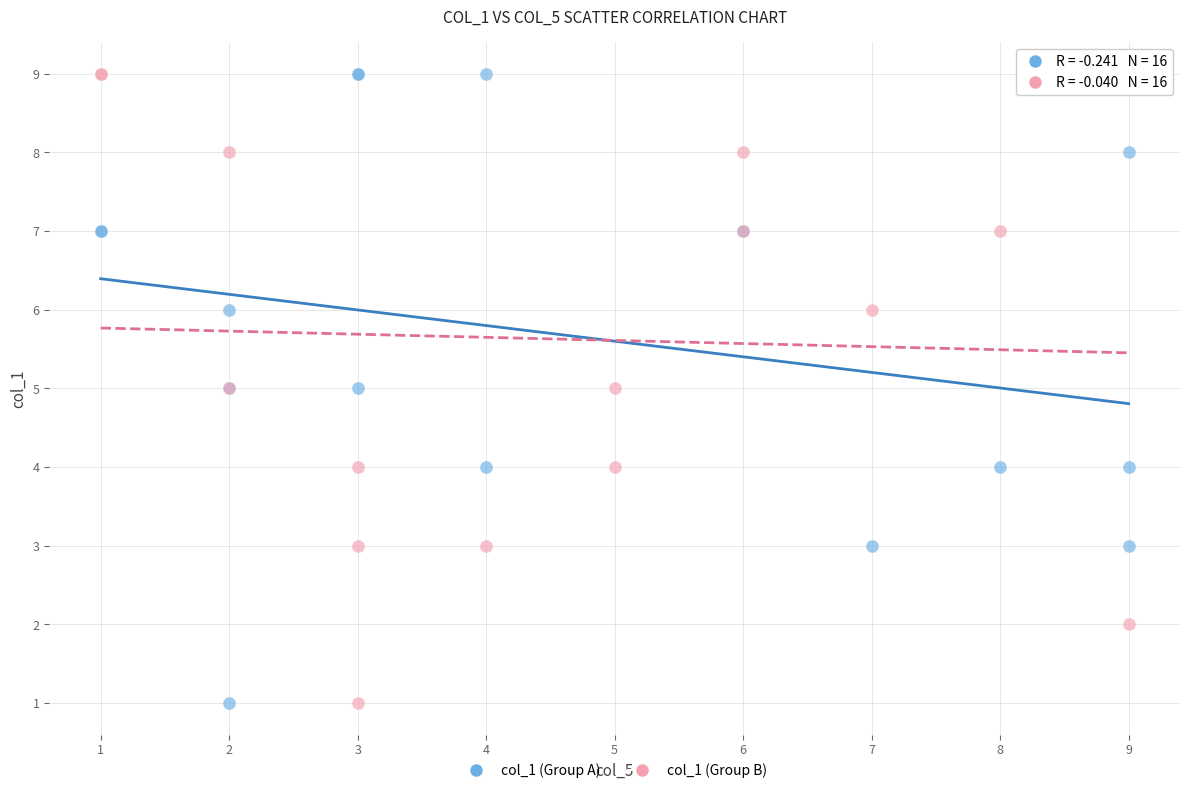

What are all the series names shown in the legend?

col_1 (Group A), col_1 (Group B)